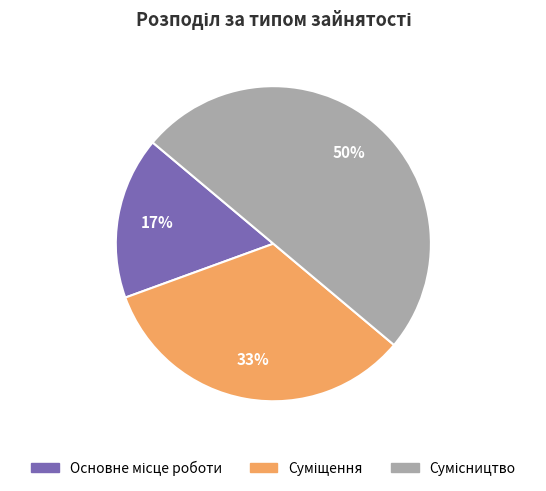

How many segments does this pie chart have?

3